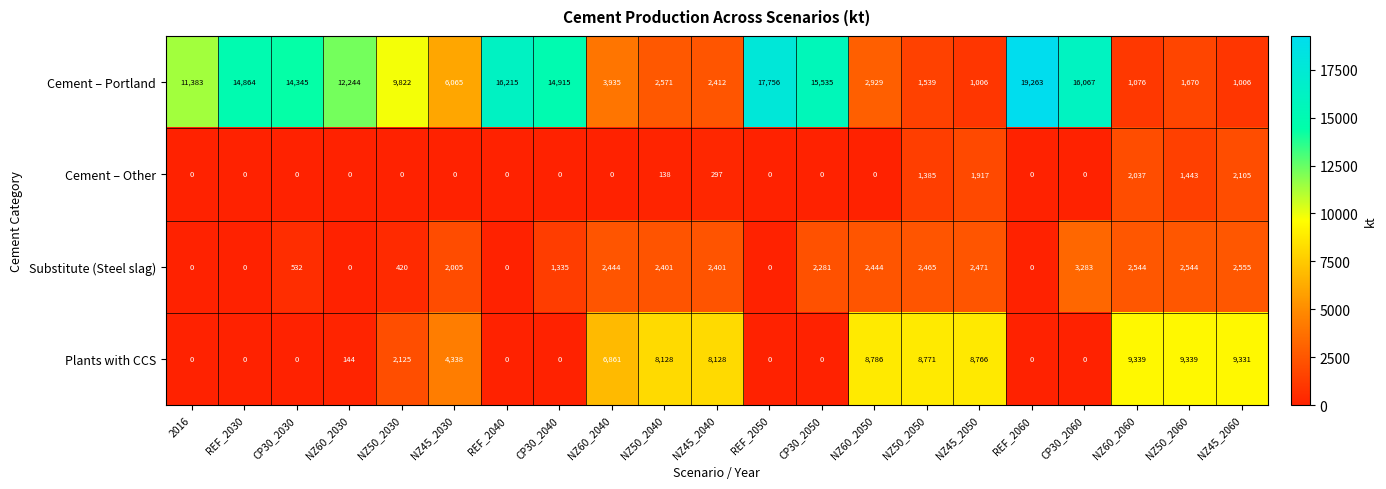

Which series has the largest range (max minus min)?

Cement – Portland